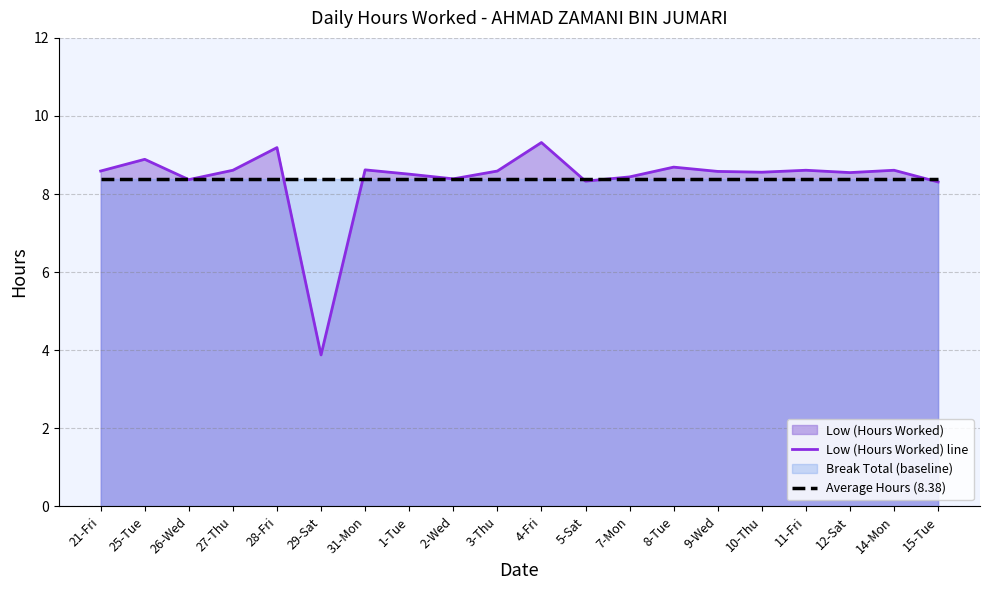

Rank the series by their maximum value, from highest to lowest.

Low (Hours Worked) line, Average Hours (8.38)